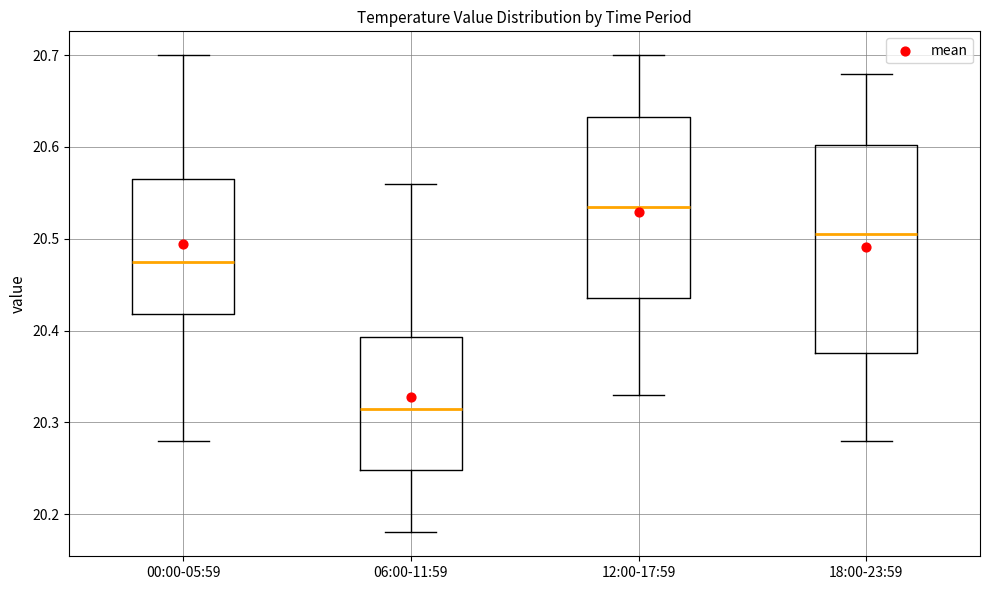

Where does the upper whisker of the box for 18:00-23:59 end on the y-axis? The values are not printed on the chart, so give them approximately, as read against the axis.

20.68